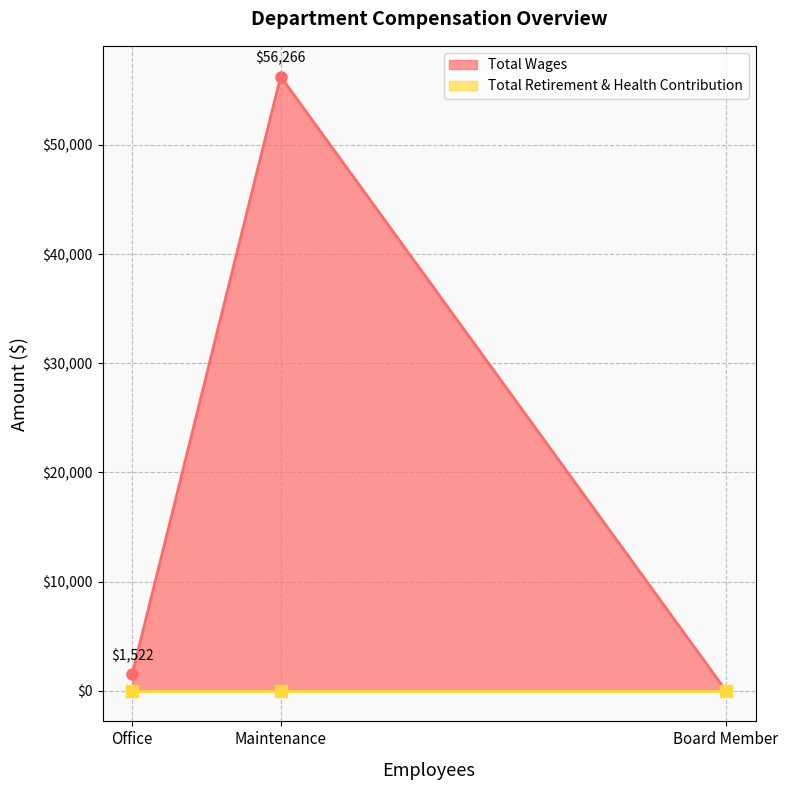

Which category has the highest value in the Total Wages series?

Maintenance